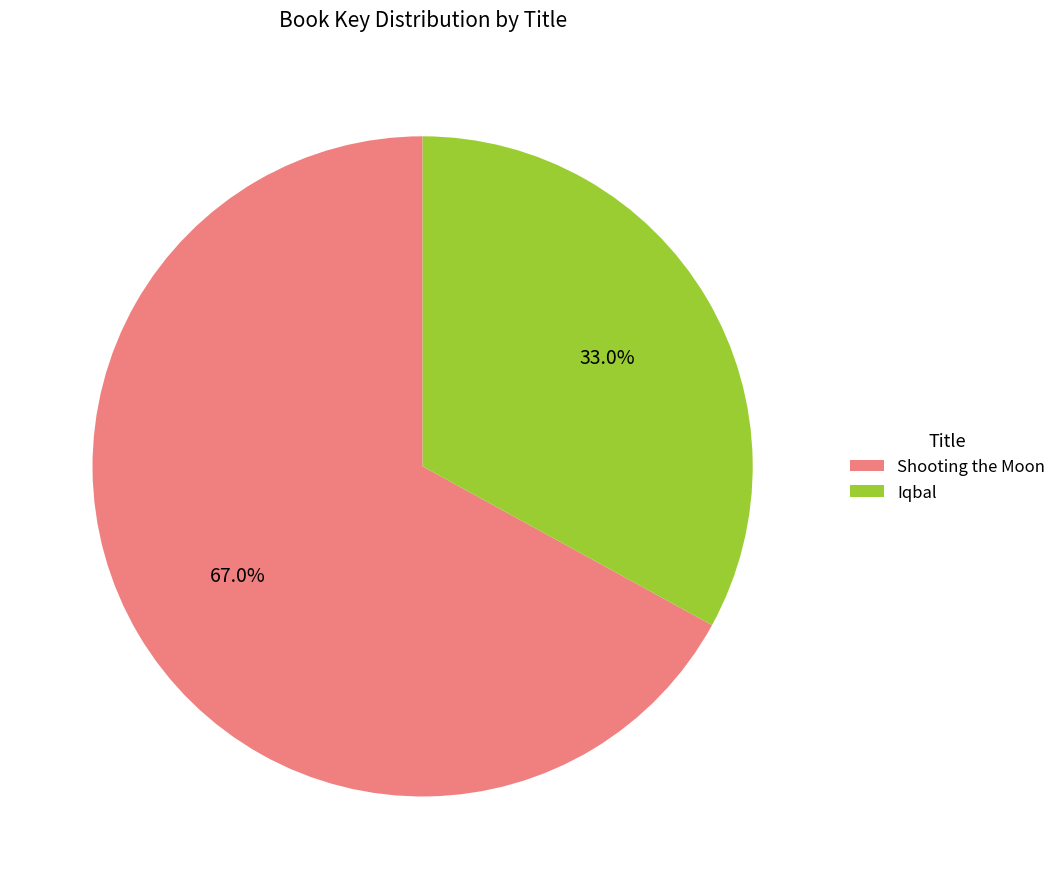

Does any single category account for the majority?

Yes